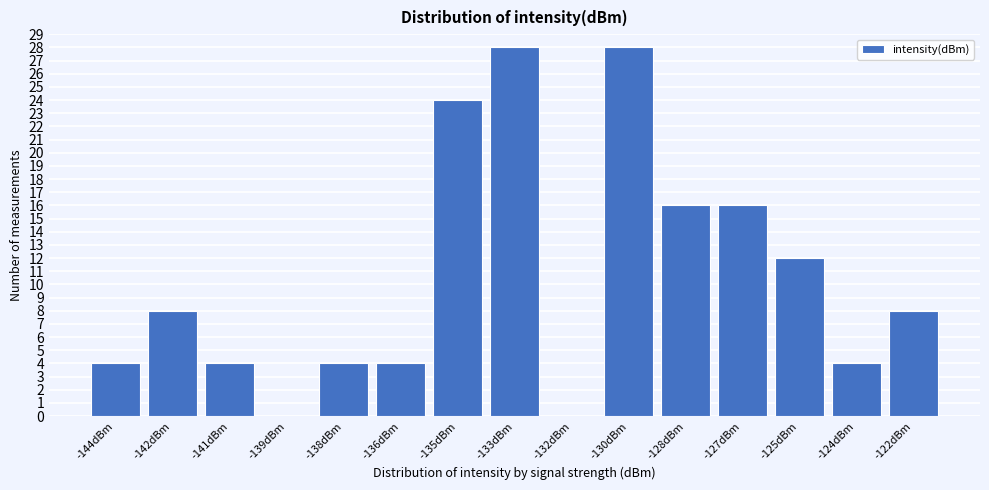

Reading right to left, list all the values displayed in this chart.

-122dBm=8	-124dBm=4	-125dBm=12	-127dBm=16	-128dBm=16	-130dBm=28	-132dBm=0	-133dBm=28	-135dBm=24	-136dBm=4	-138dBm=4	-139dBm=0	-141dBm=4	-142dBm=8	-144dBm=4